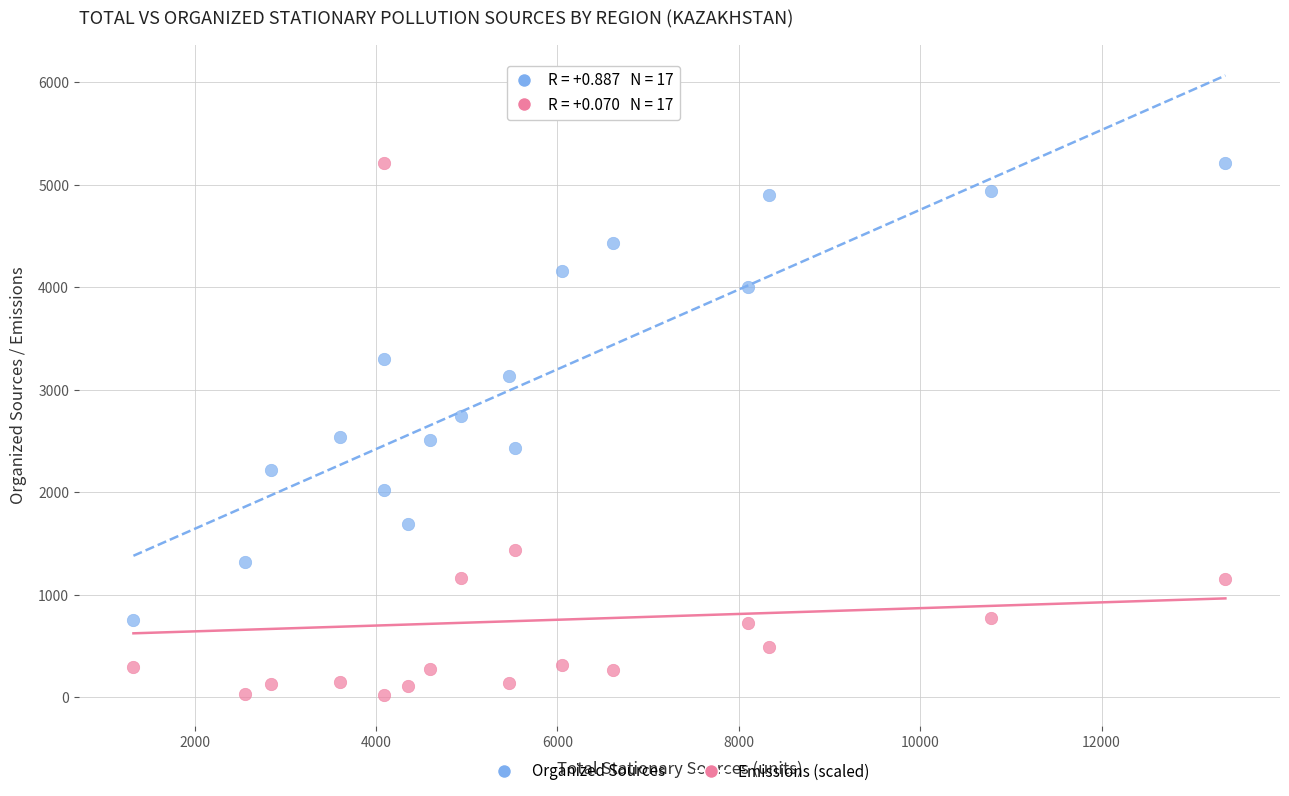

In the Organized Sources series, what Y value is closest to 2987?

3132.0